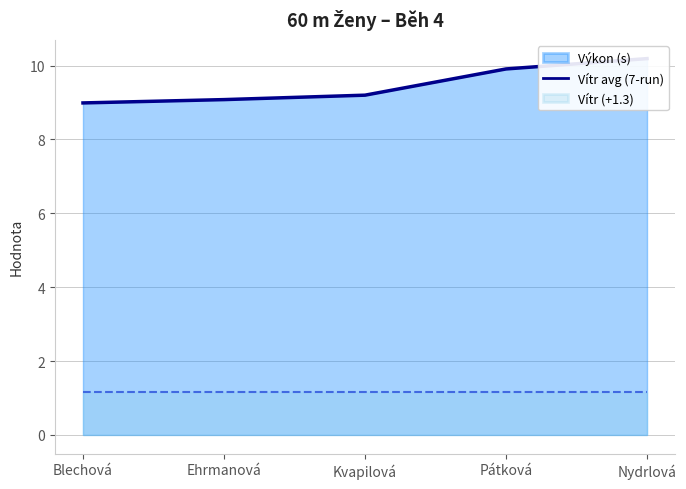

True or false: the data shows 12.7 at Kvapilová.

False